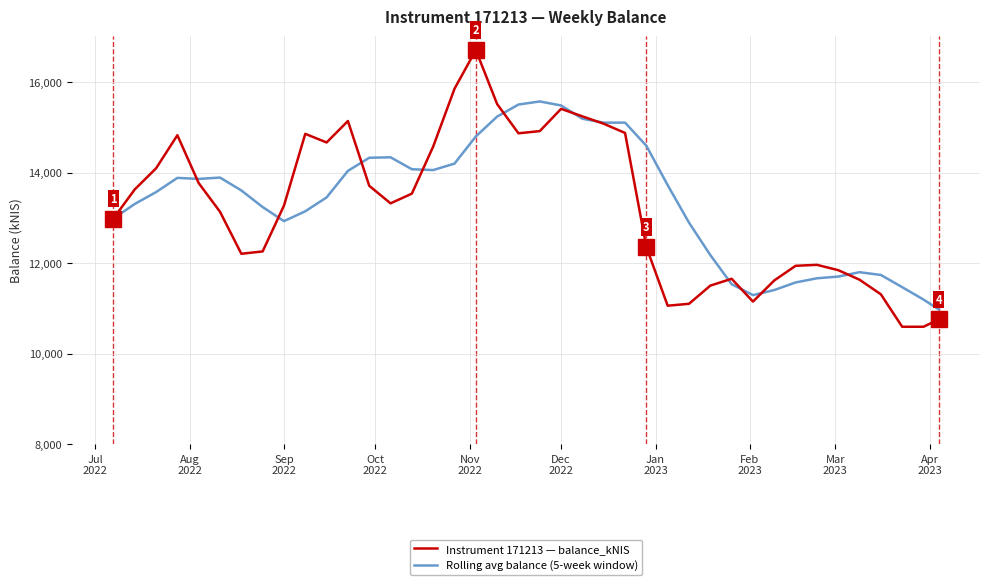

What is the highest value of the Instrument 171213 — balance_kNIS series?

16707.3